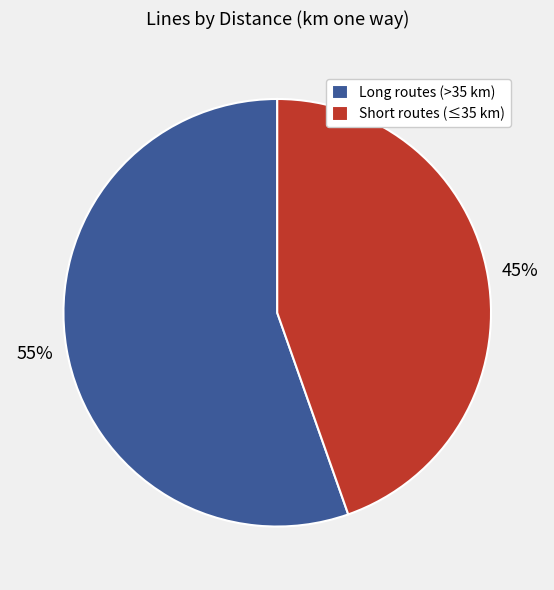

To the nearest percent, what portion does Long routes (>35 km) represent?

55%